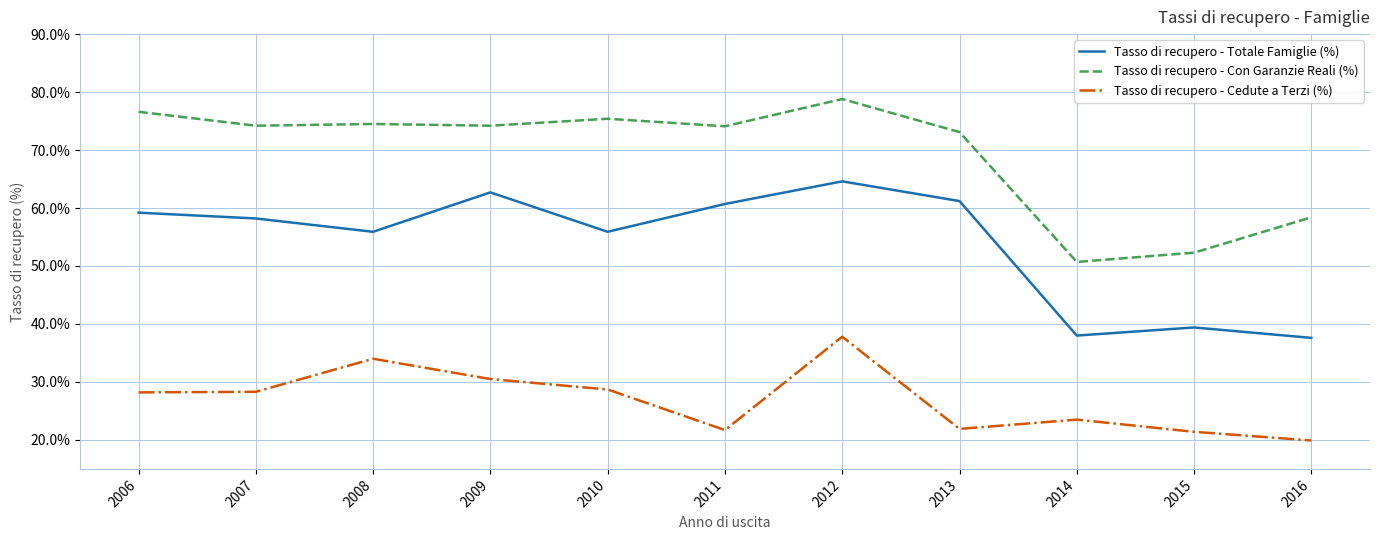

The Tasso di recupero - Con Garanzie Reali (%) series shows 50.7 at 2014. True or false?

True